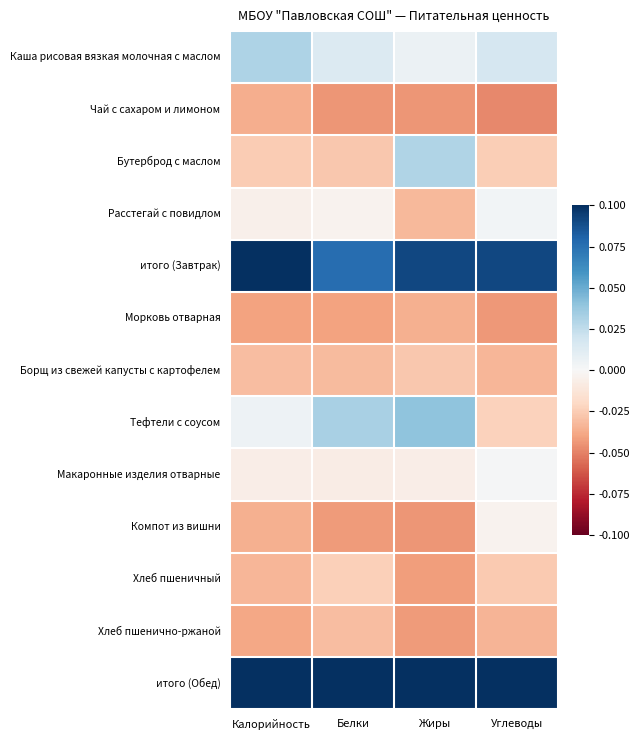

Count the number of data series in this chart.

13